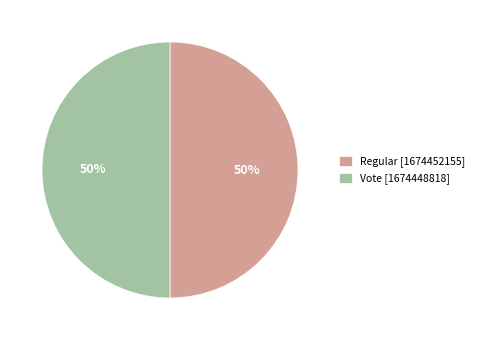

The Vote slice represents 36% of the pie. True or false?

False